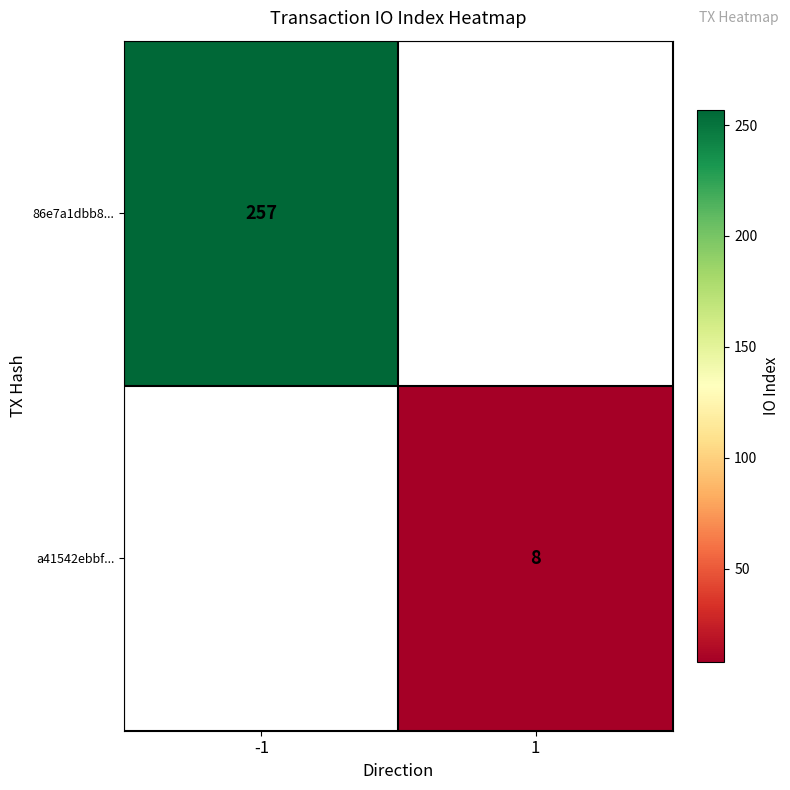

Is it true that a41542ebbf... equals 12 at 1?

False